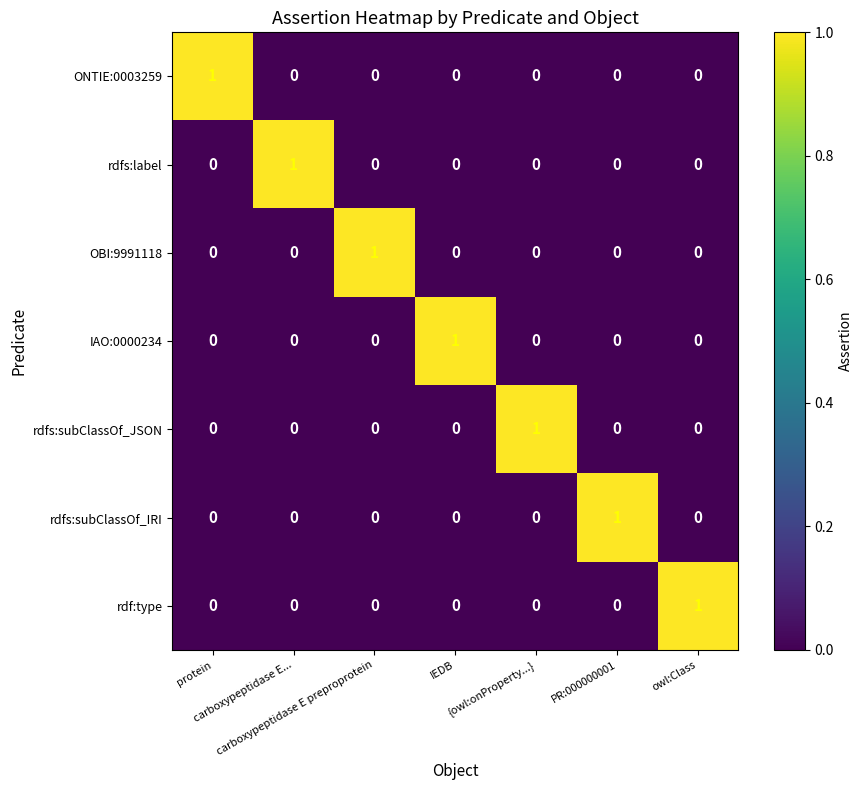

Count the rdfs:subClassOf_JSON values in the range 0 to 1.

7